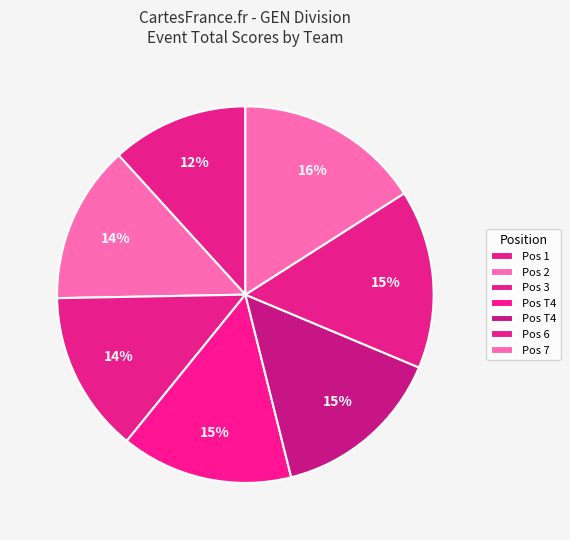

Count the number of slices in the pie.

7